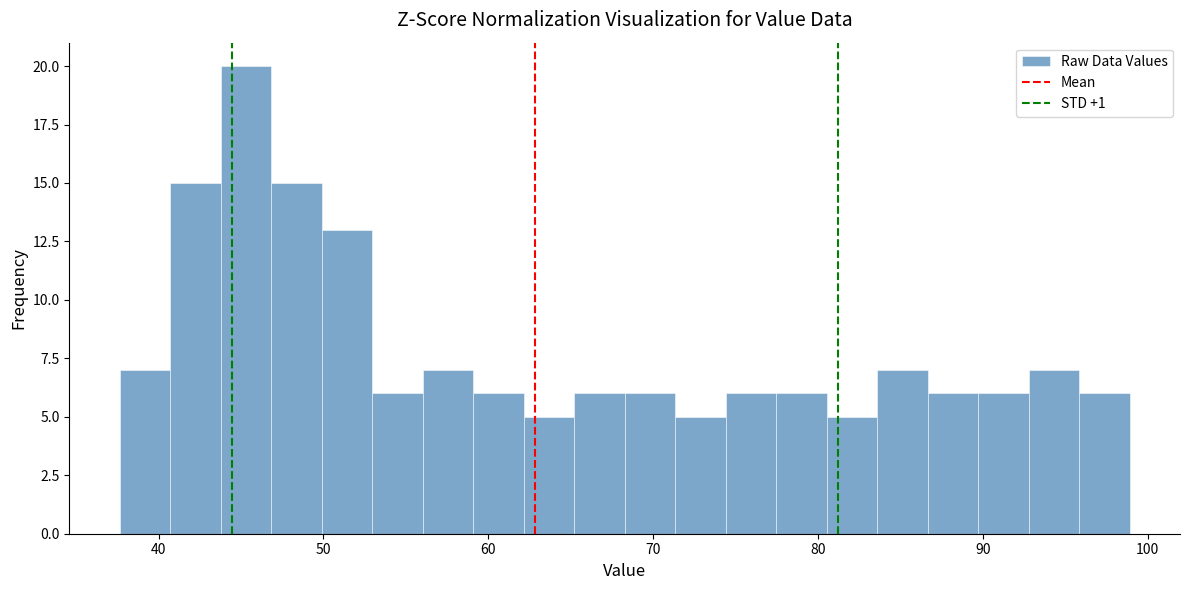

Around what value on the x-axis is the tallest bar? Give the approximate position of its centre, as read against the axis.

45